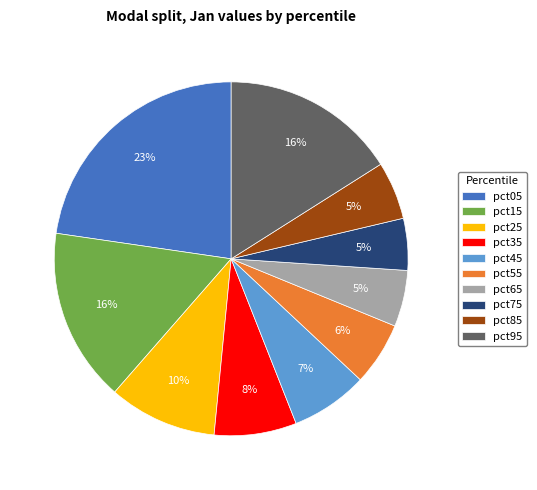

Which has a higher value, pct95 or pct55?

pct95